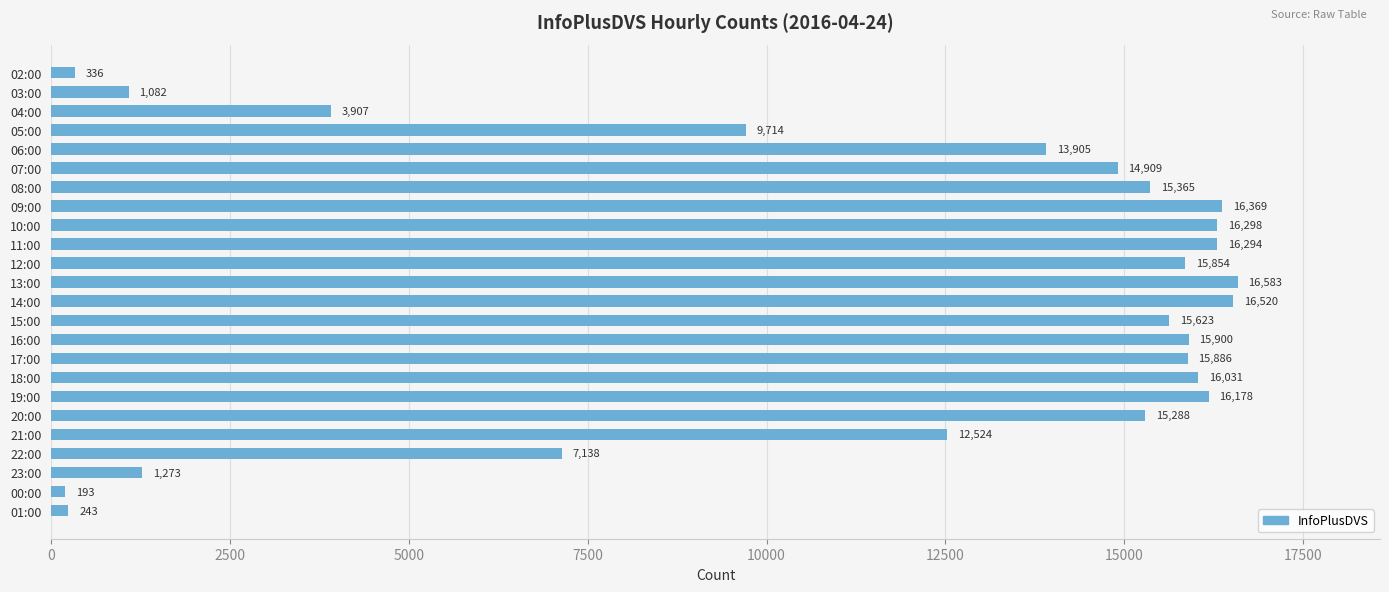

How many values are below 15365?

12